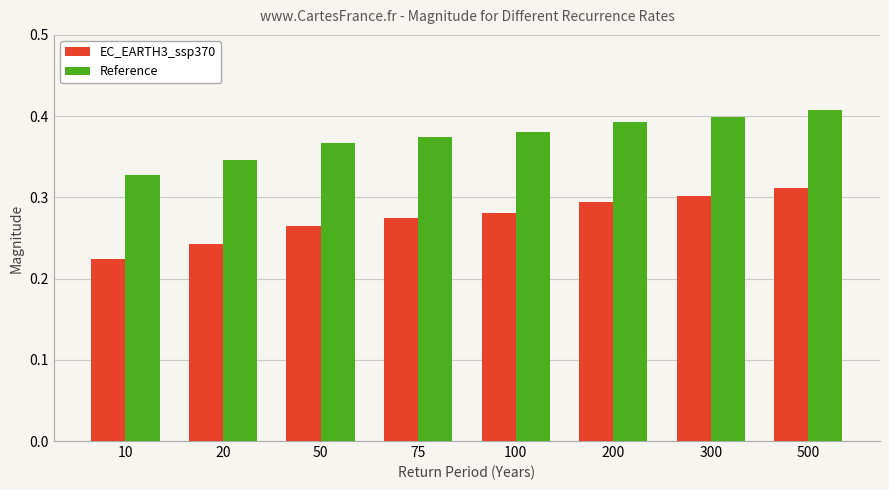

Rank the series by their maximum value, from highest to lowest.

Reference, EC_EARTH3_ssp370